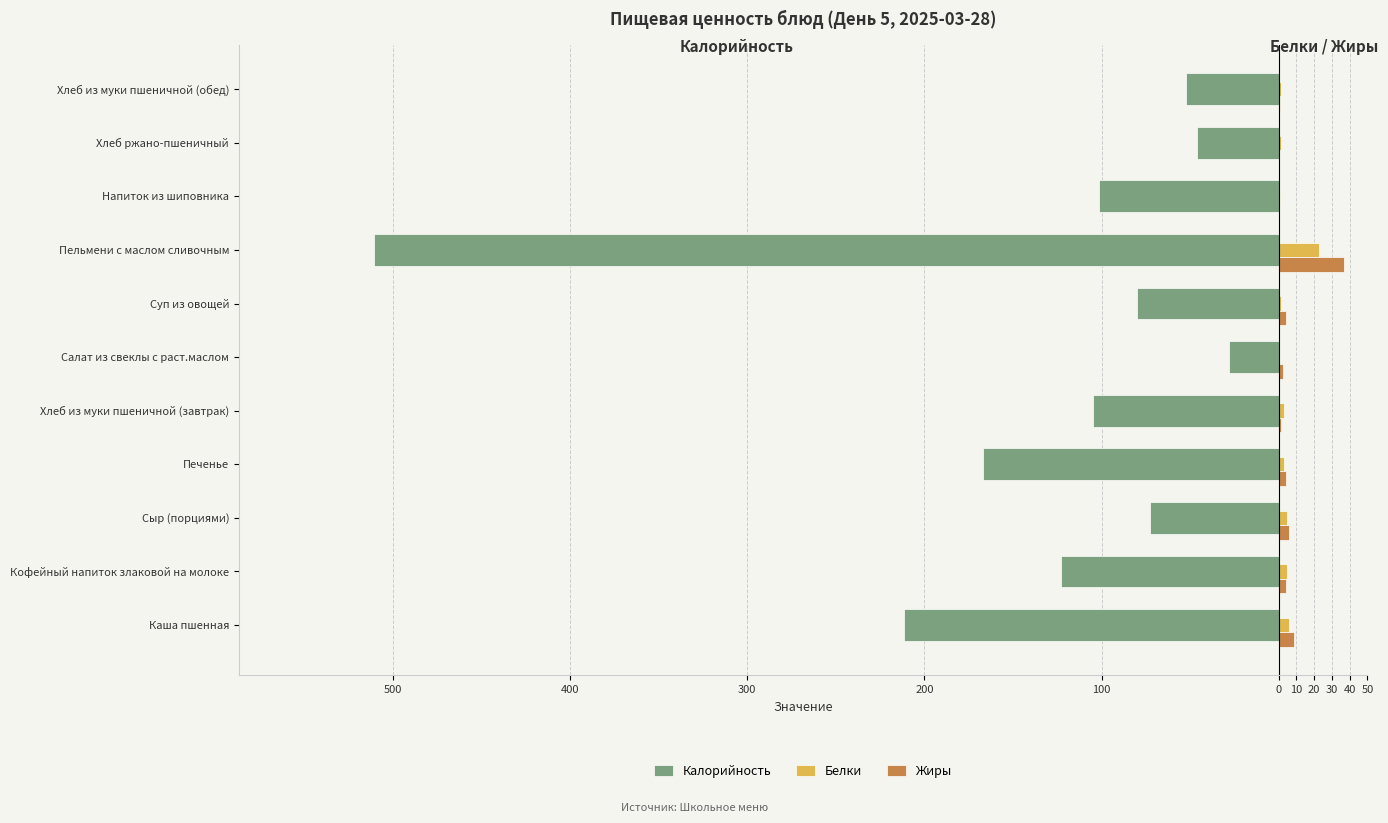

What are all the series names shown in the legend?

Калорийность, Белки, Жиры